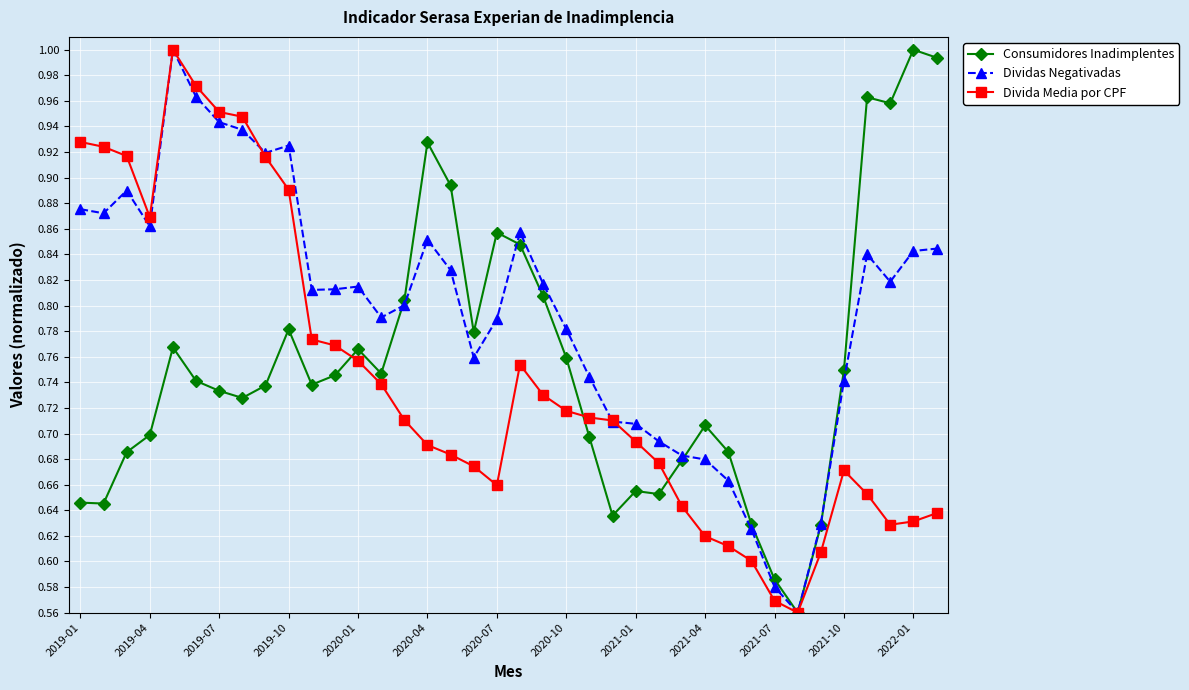

True or false: Divida Media por CPF has more than 2 points higher than both neighbors.

True